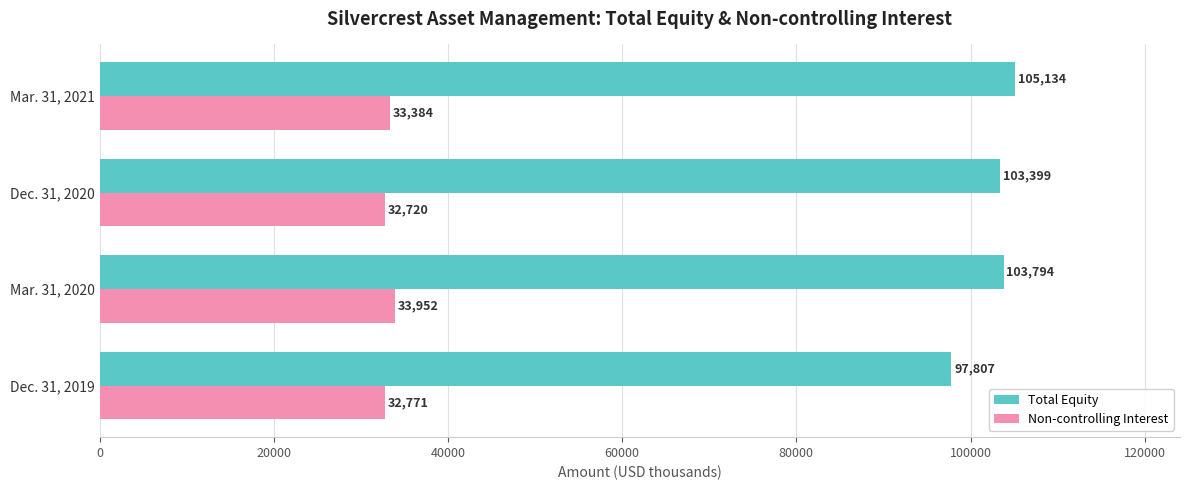

At which label does Total Equity reach its peak?

Mar. 31, 2021